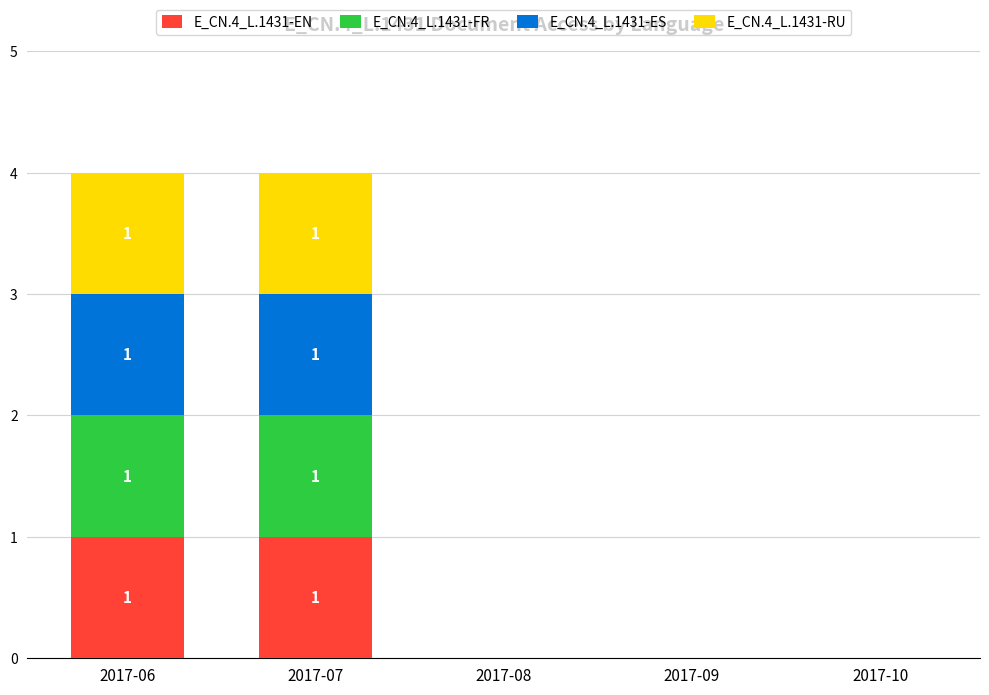

What is the total value across all series at 2017-07?

4